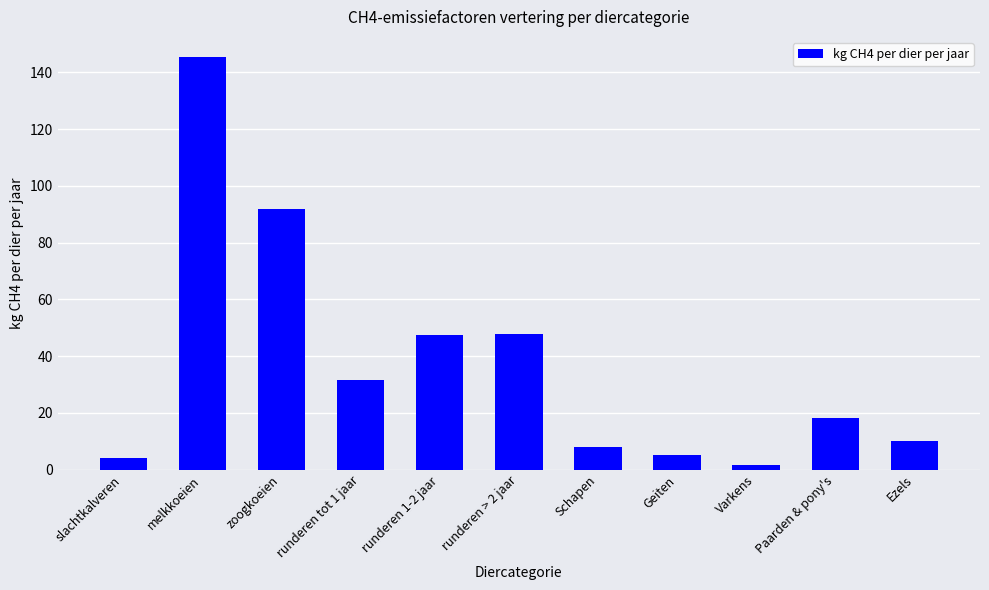

What is the approximate value at zoogkoeien?

91.9